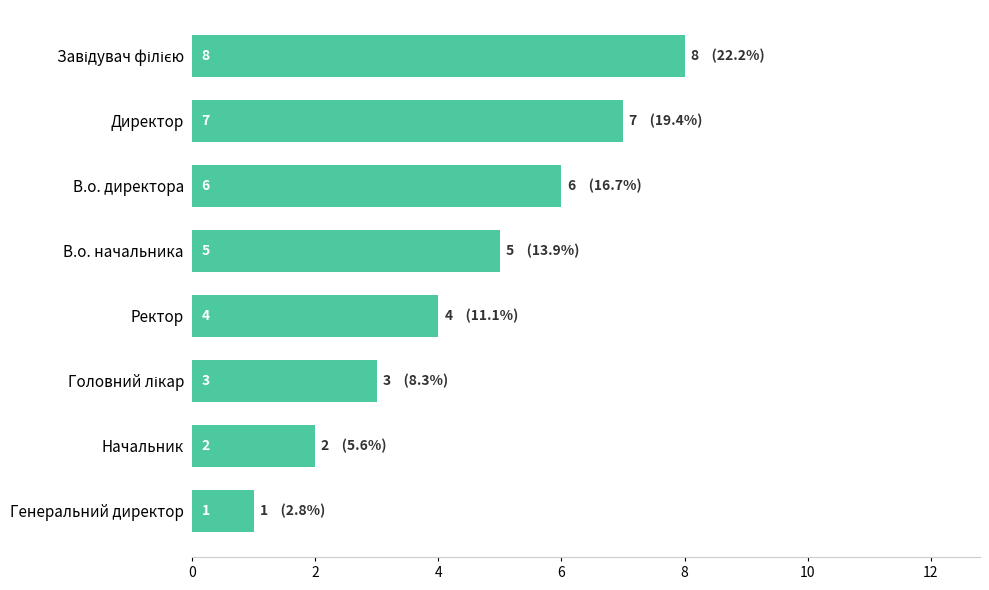

How many values are between 3 and 7?

5